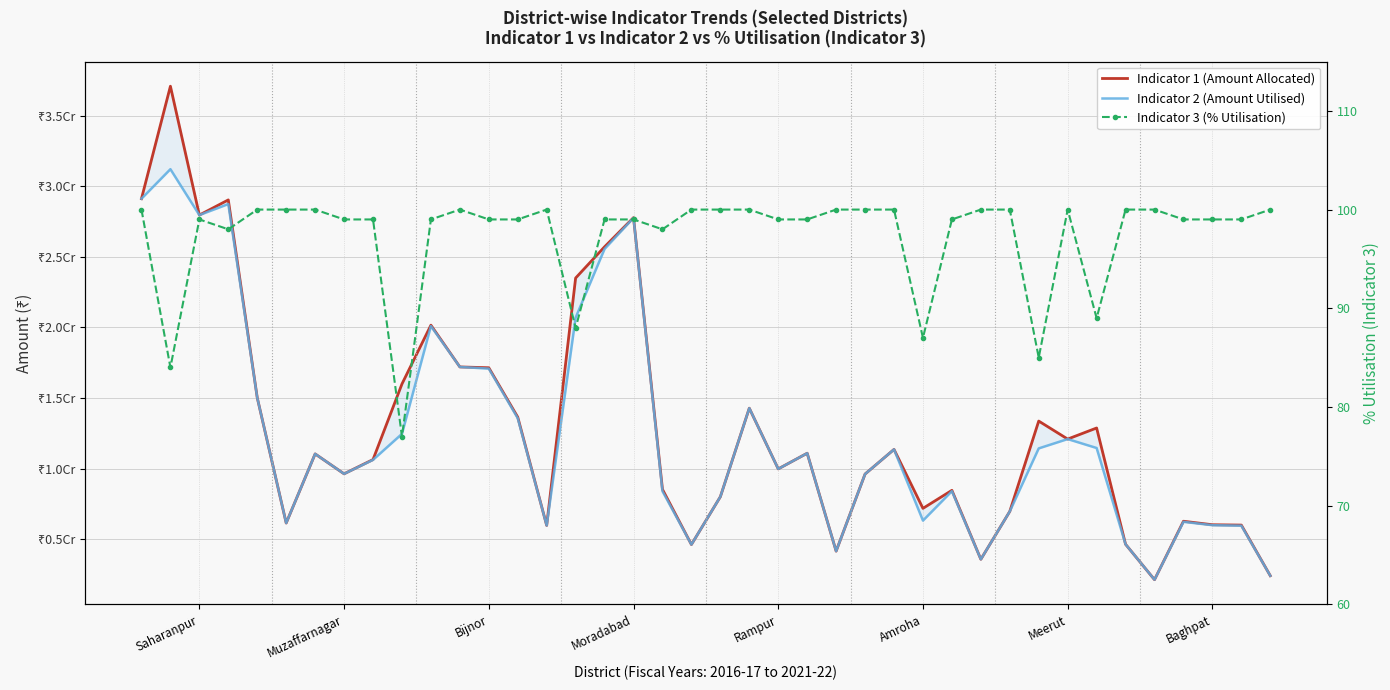

At how many categories does at least one series exceed 22341755?

7